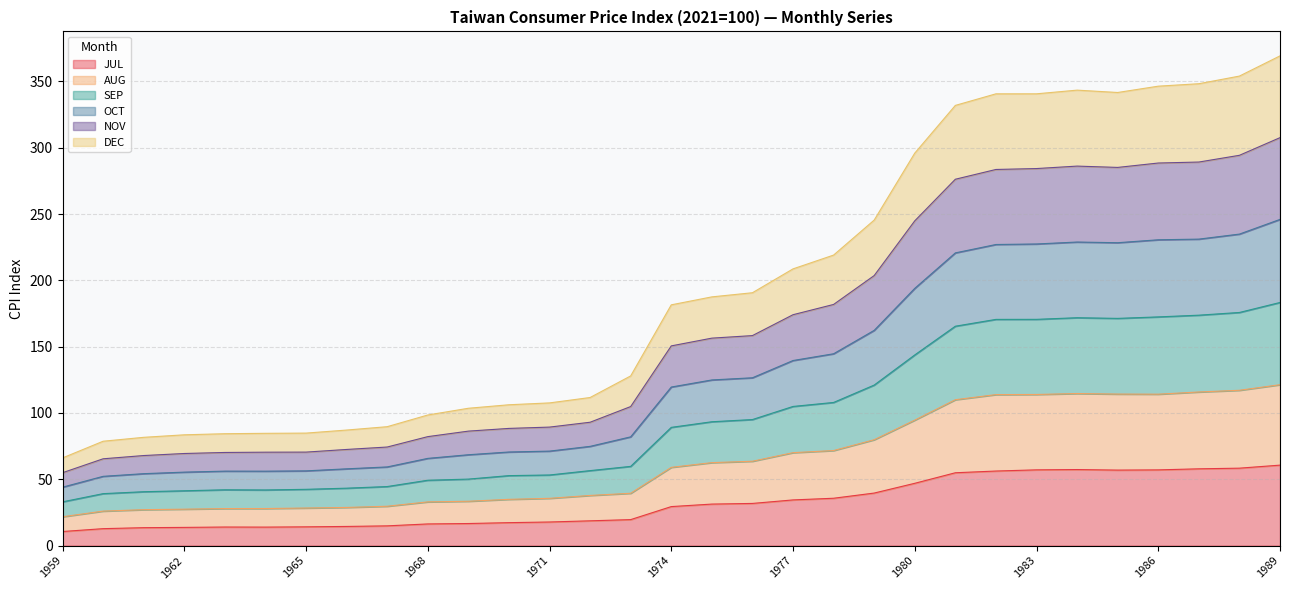

Count the number of categories in the chart.

31